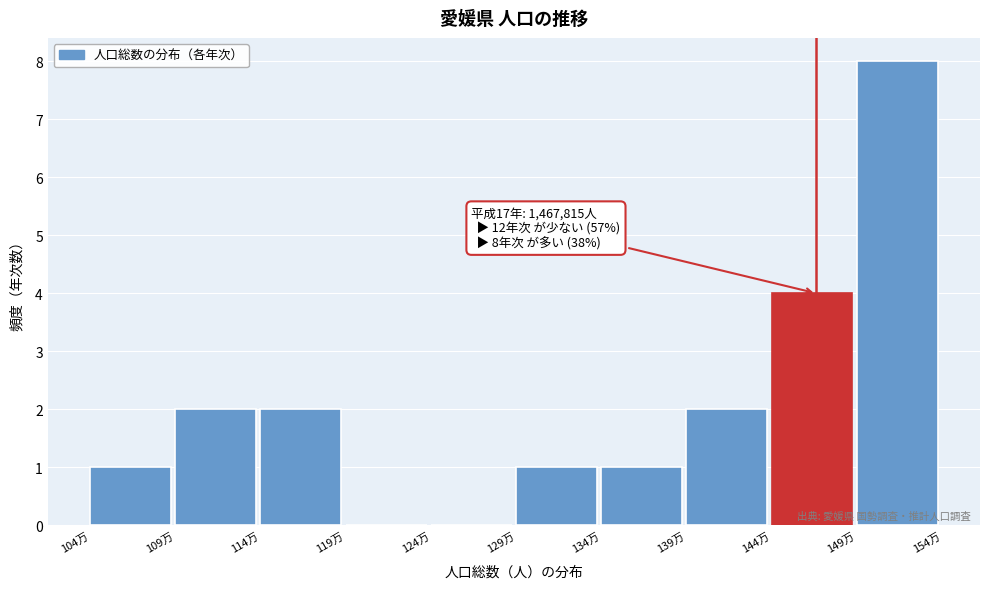

Reading right to left, list all the values displayed in this chart.

149万=8	144万=4	139万=2	134万=1	129万=1	124万=0	119万=0	114万=2	109万=2	104万=1